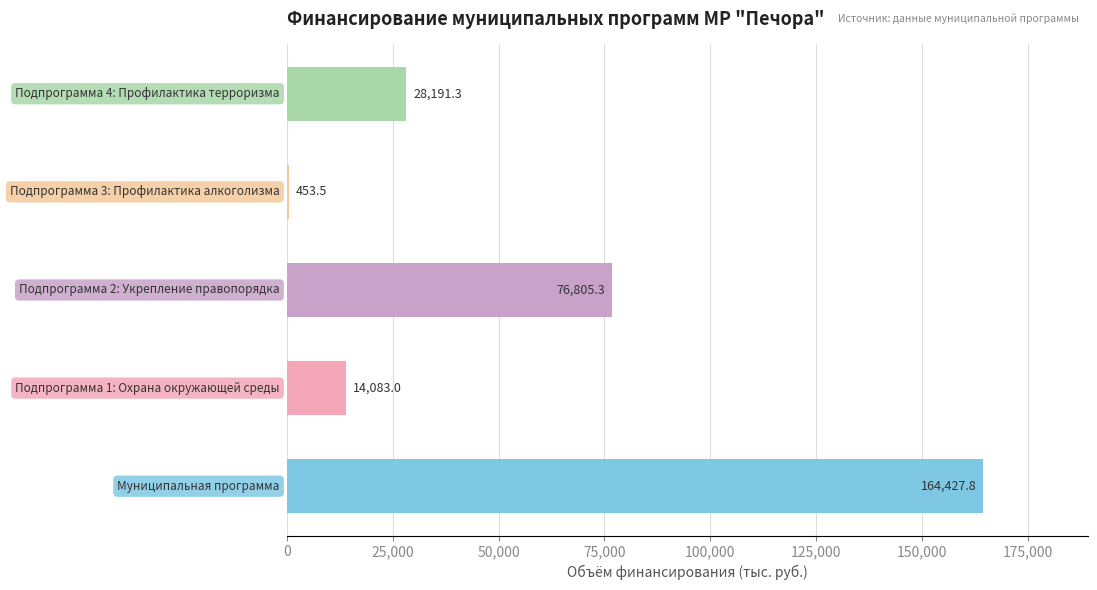

What is the maximum value shown in the chart?

164427.8